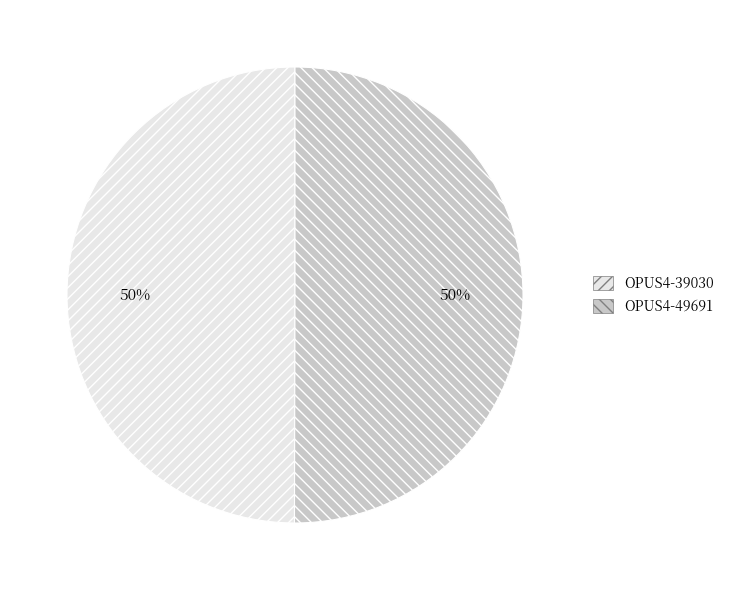

How many segments does this pie chart have?

2